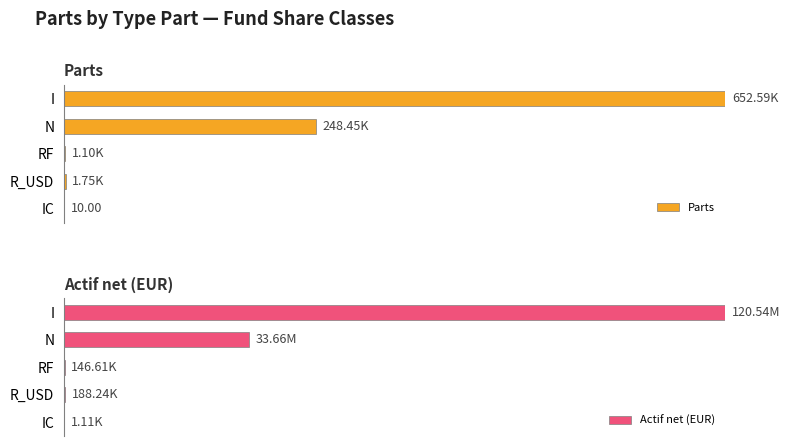

The value of Actif net (EUR) at RF is 0.0. True or false?

False